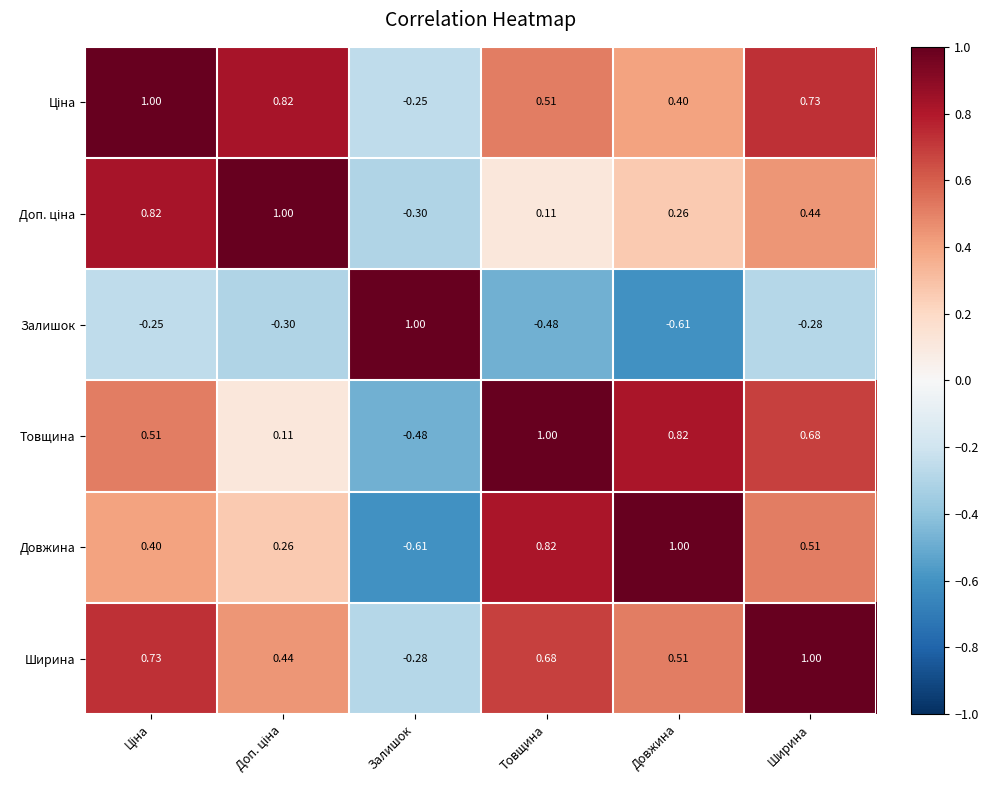

What is the difference between the highest and lowest values at Товщина?

1.5